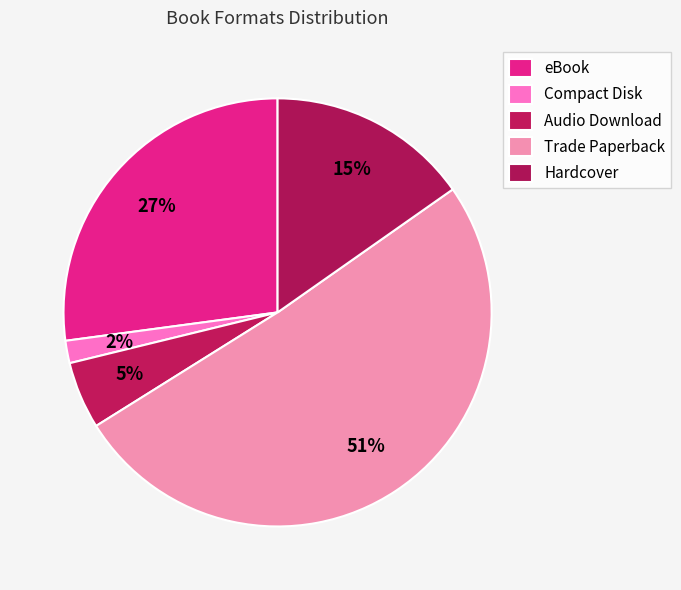

Rank the categories by value from highest to lowest.

Trade Paperback, eBook, Hardcover, Audio Download, Compact Disk